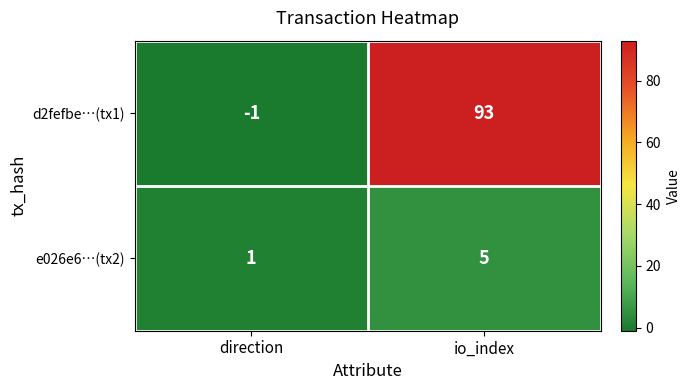

At which category does the chart reach its peak across all series?

io_index